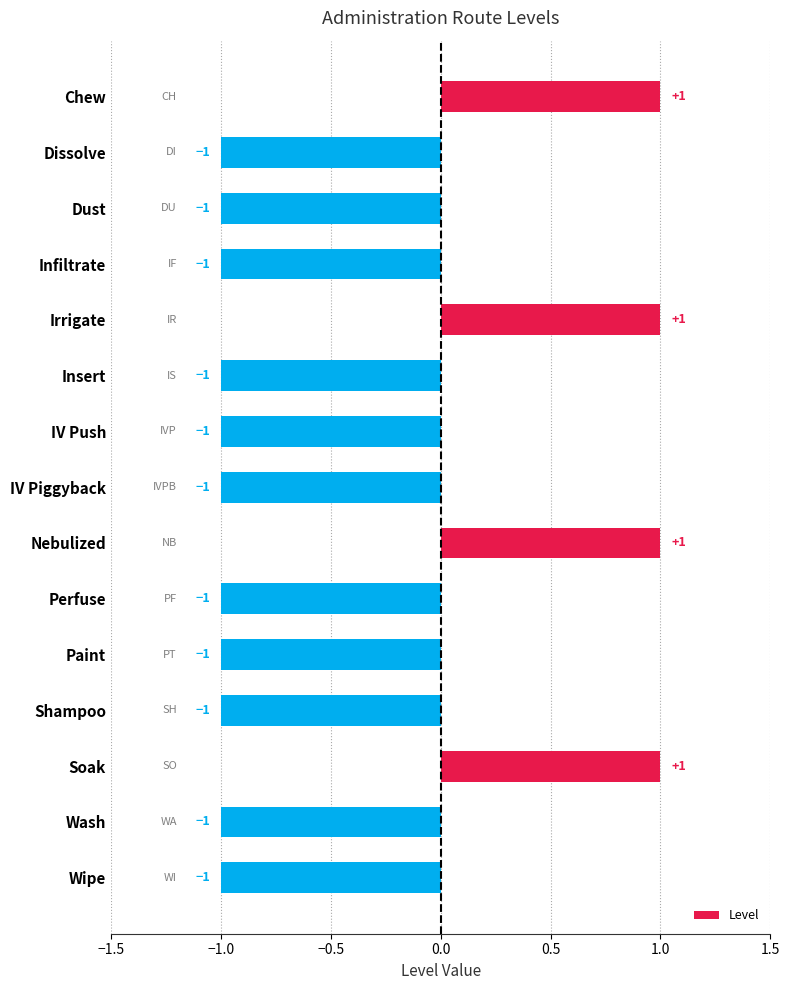

Count the values in the range -1 to 1.

15